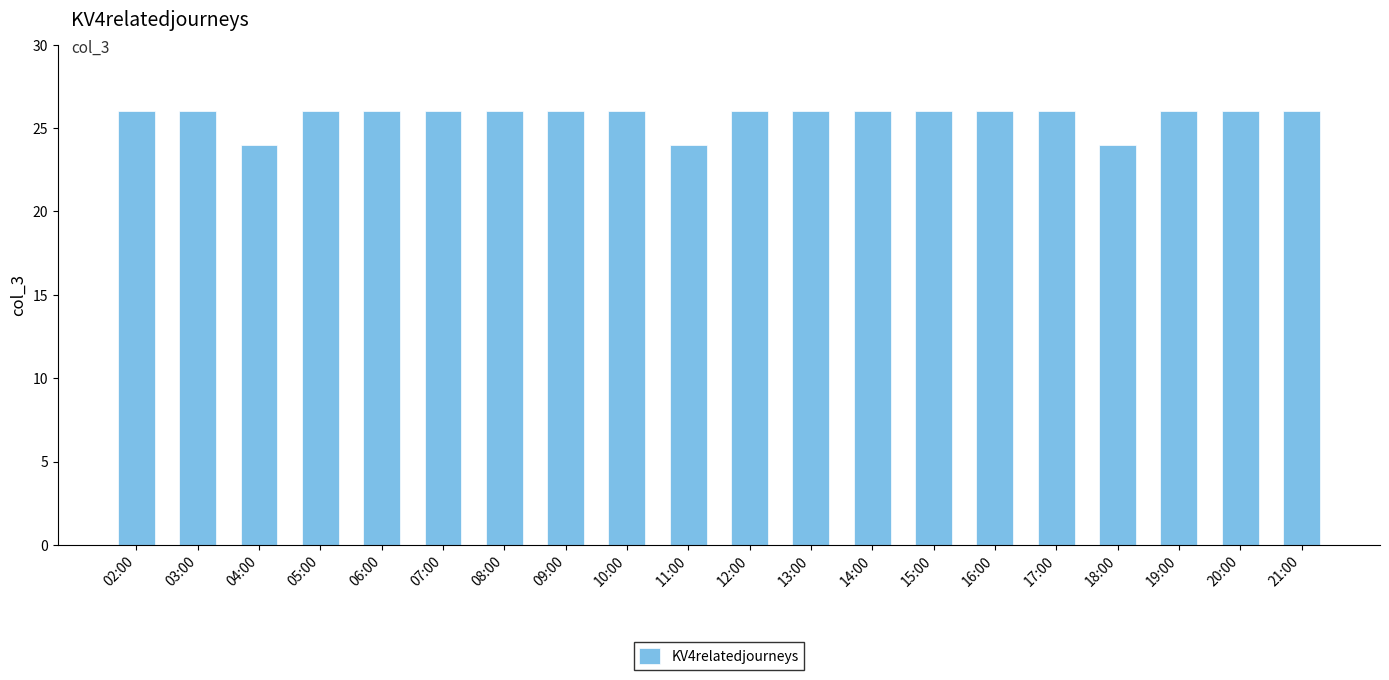

What position from the left is 18:00?

17